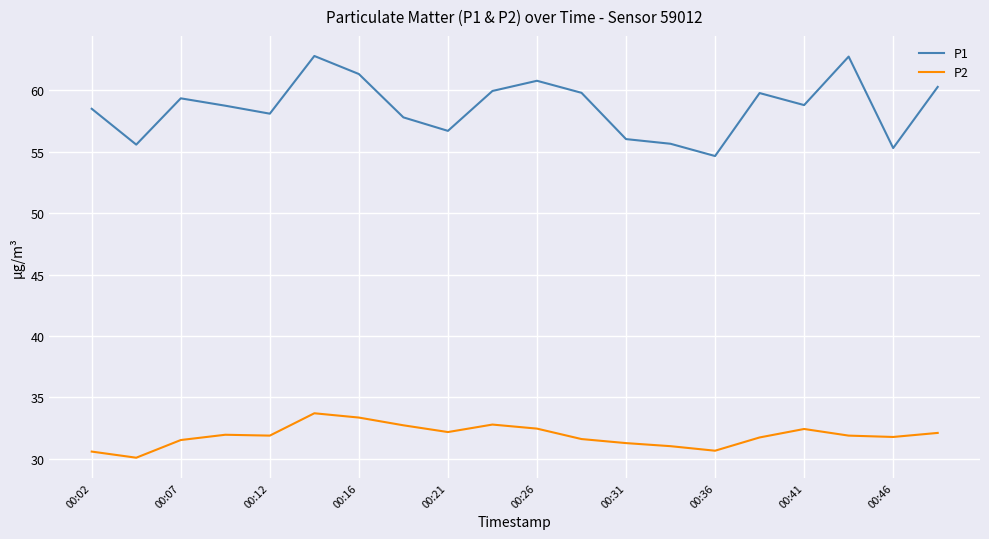

What is the difference between the maximum and minimum values in the P2 series?

3.6